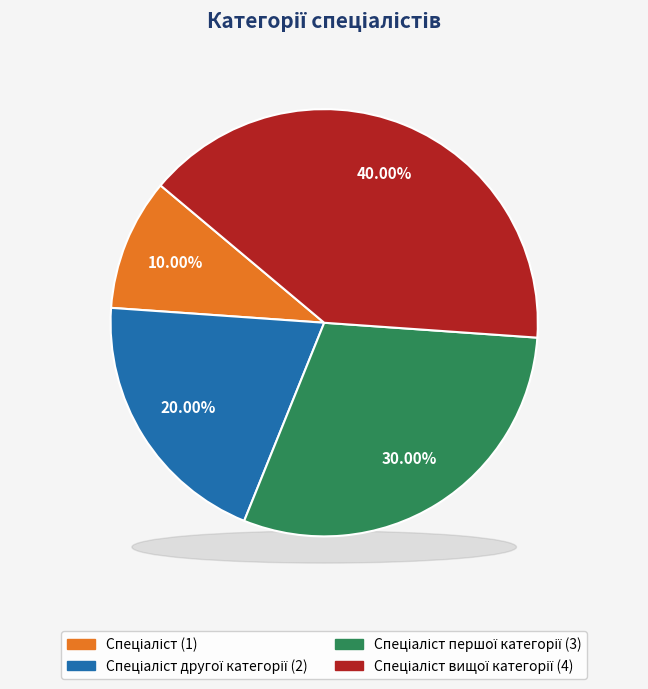

To the nearest percent, what is the average slice percentage?

25%